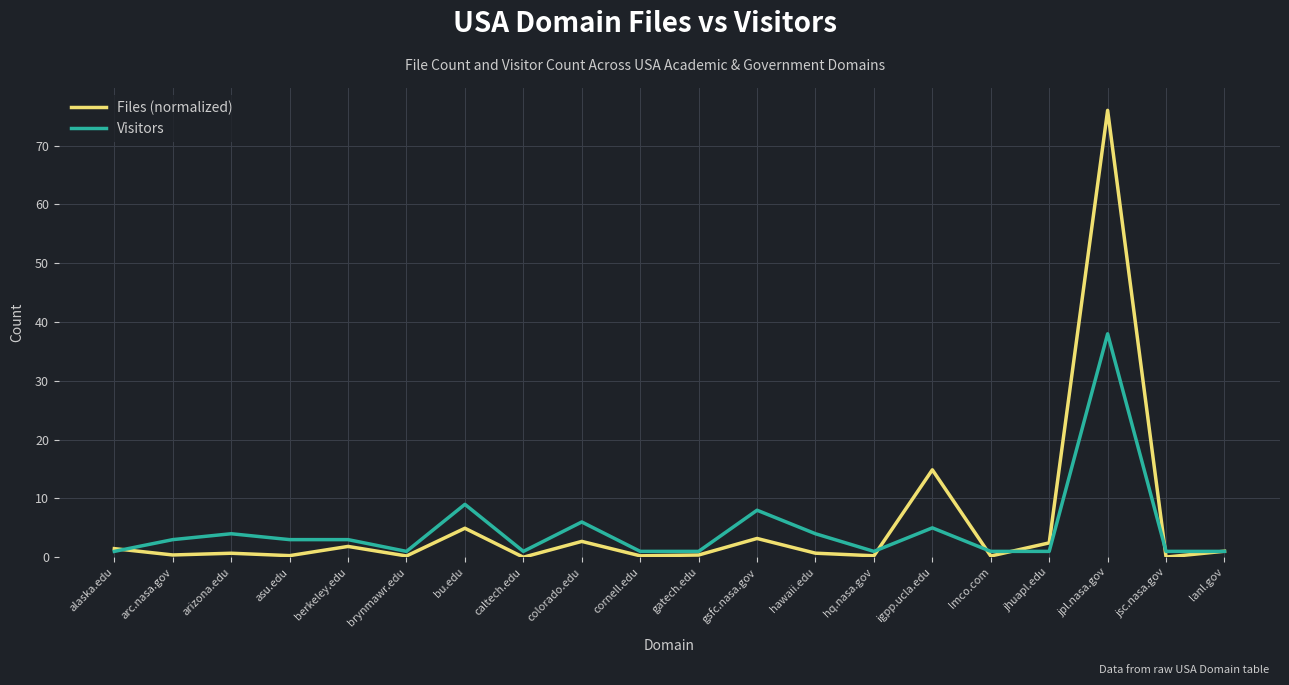

Count the number of categories in the chart.

20